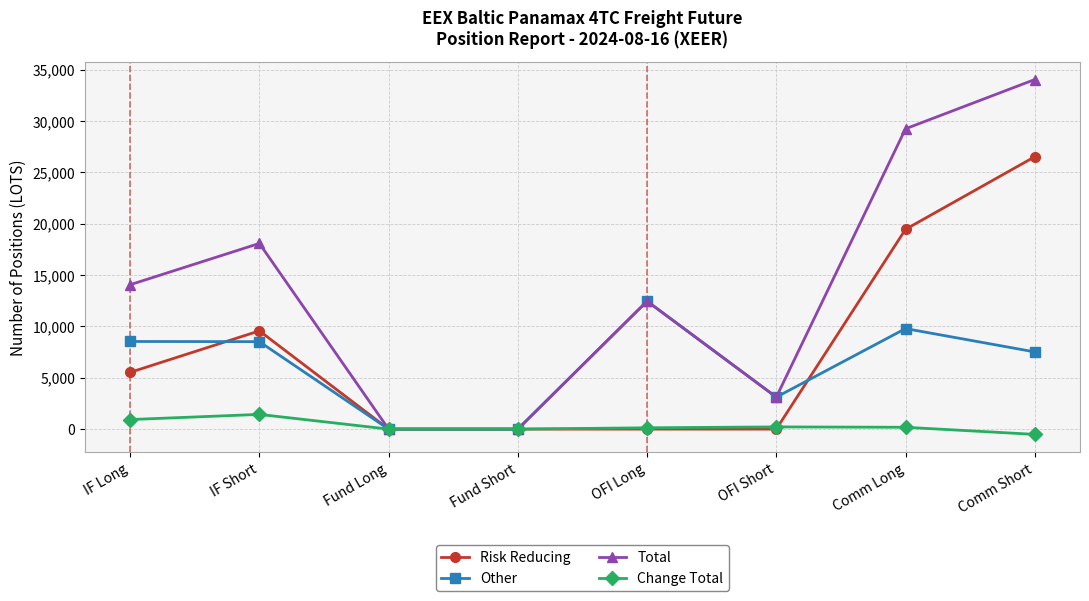

Which series changed the most between Fund Long and Comm Long?

Total